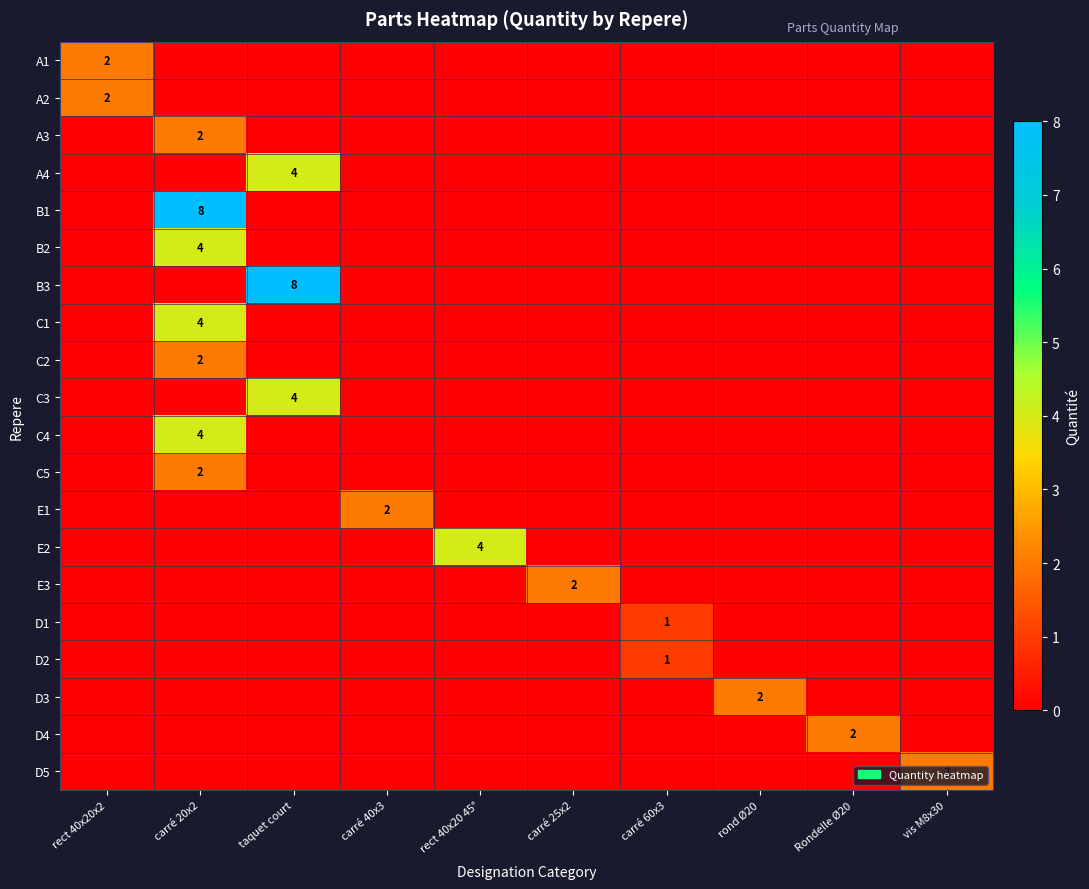

At which category is the sum across all series the highest?

carré 20x2